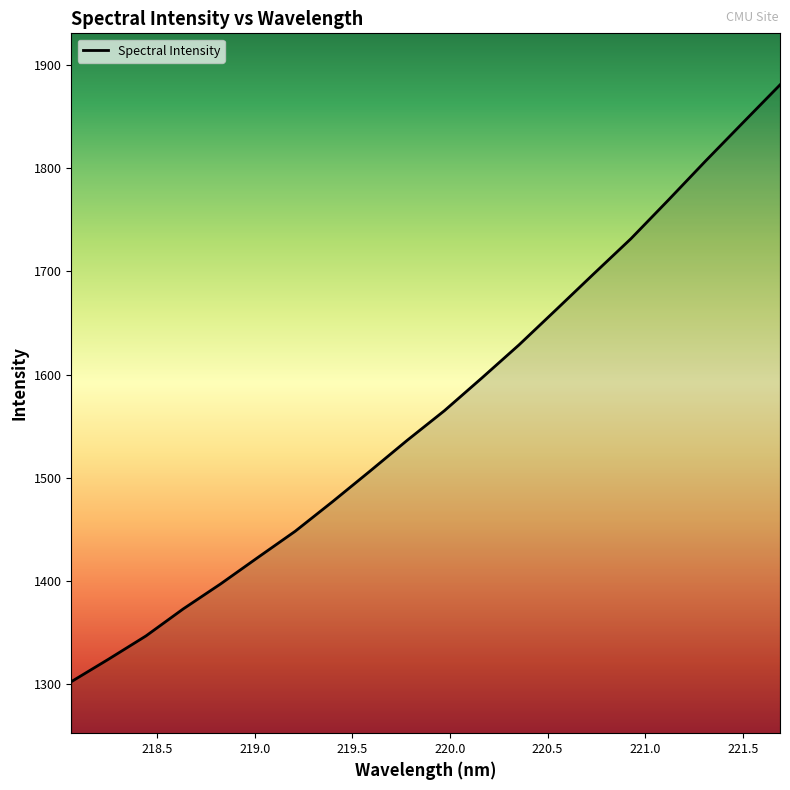

True or false: the data has more than 1 interior local peaks.

False